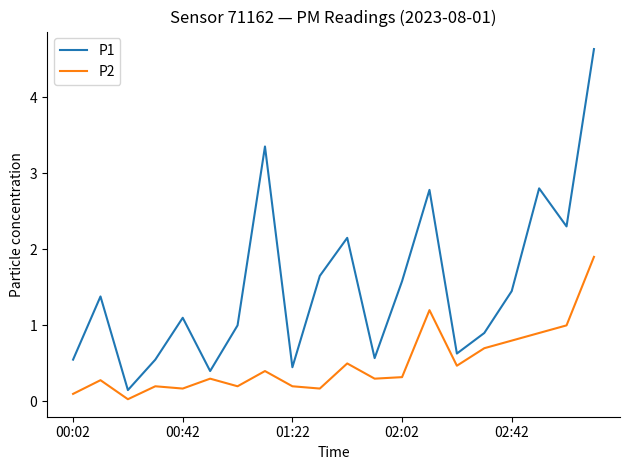

True or false: P2 and P1 cross at least once.

False